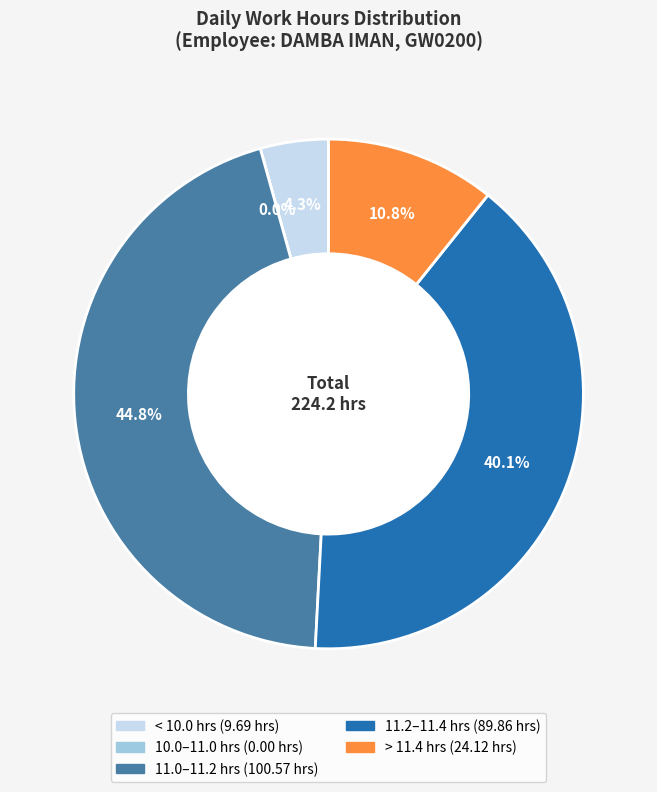

The 18-Tue slice represents 1% of the pie. True or false?

False